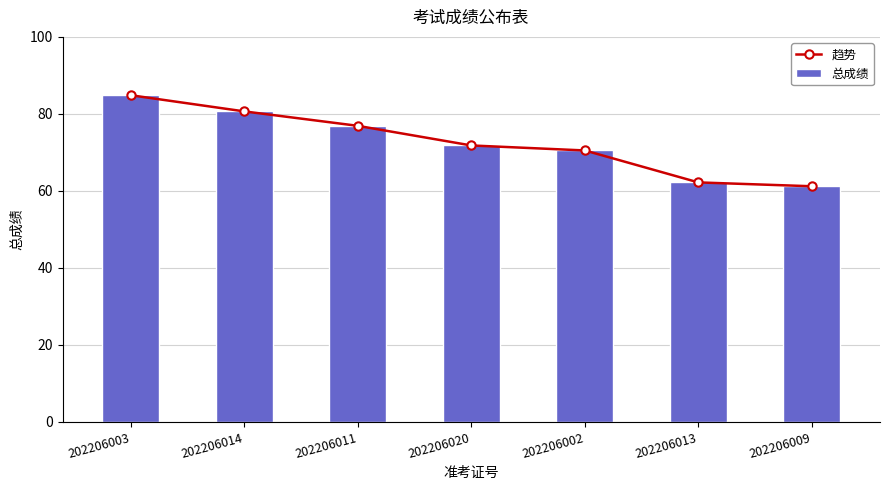

Rank the series by their maximum value, from lowest to highest.

趋势, 总成绩